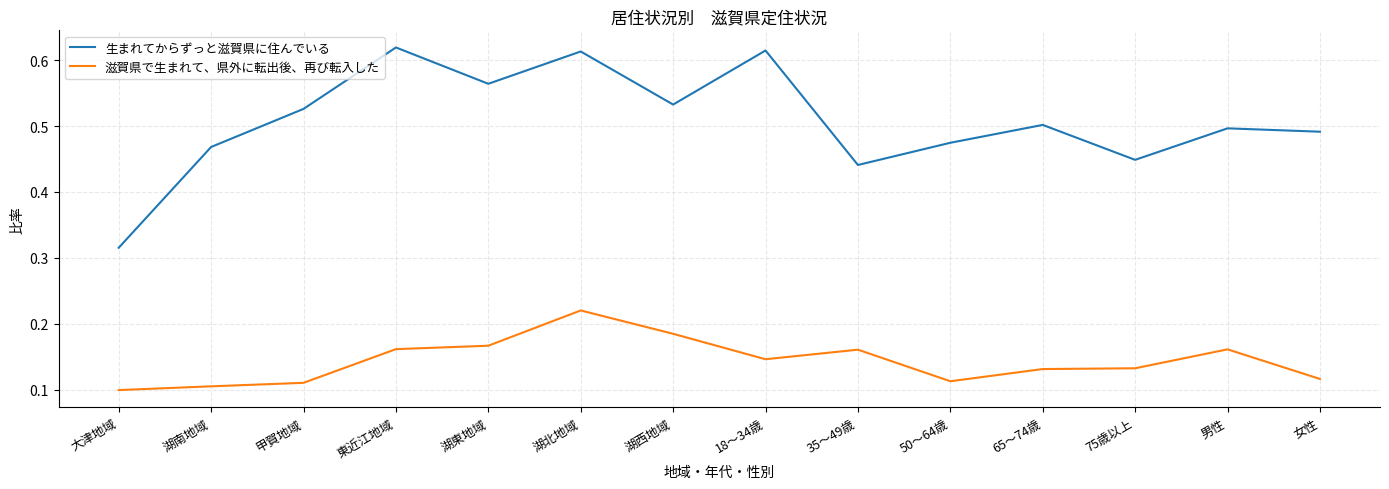

Rank the series by their average value, from lowest to highest.

滋賀県で生まれて、県外に転出後、再び転入した, 生まれてからずっと滋賀県に住んでいる